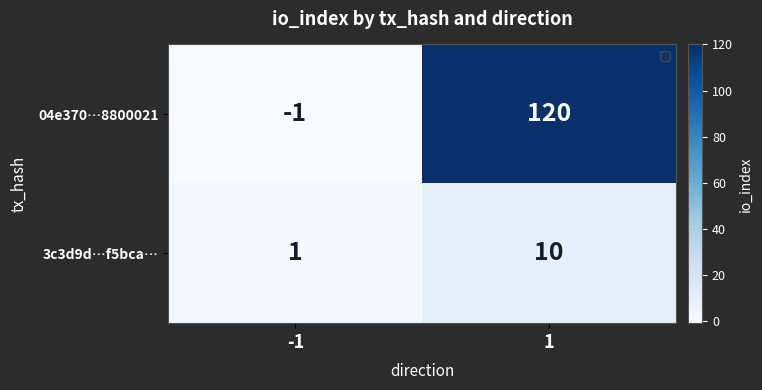

Which series has the largest total across all categories?

04e370…8800021